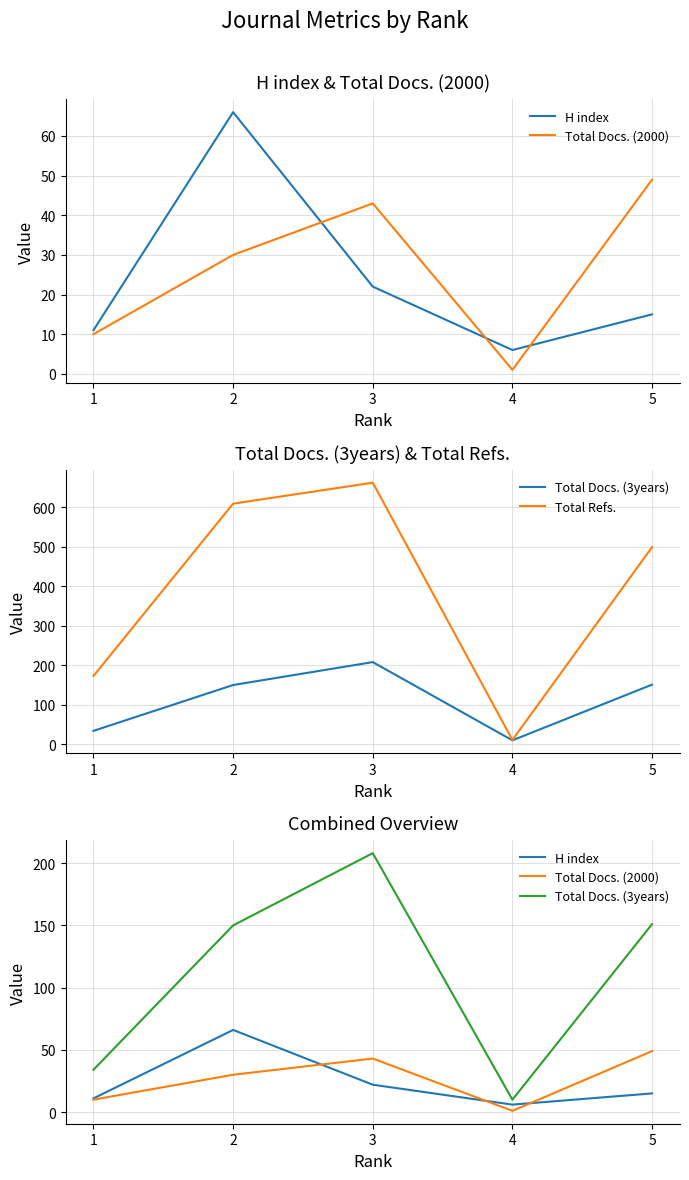

Where is Total Refs. nearest to the value 336?

1